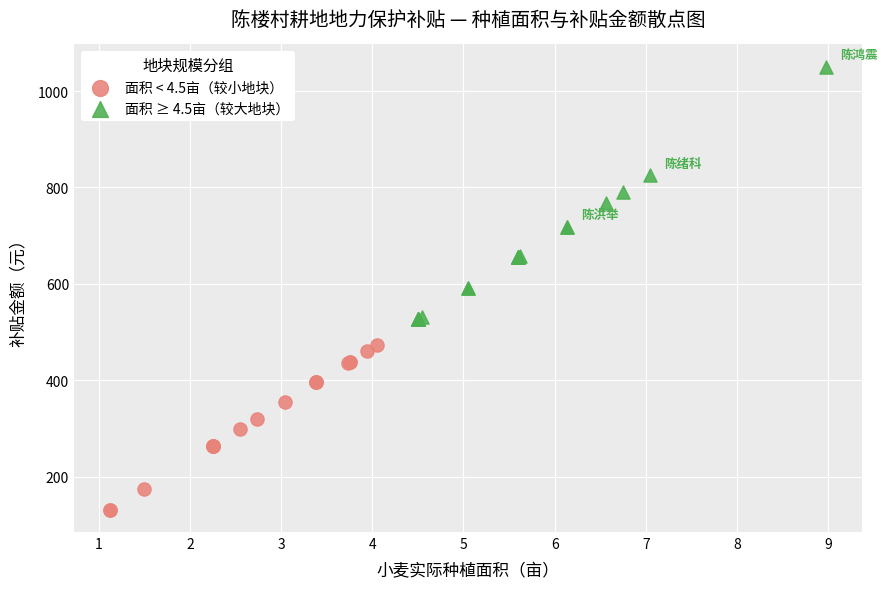

Which series has the largest Y range (max minus min)?

面积 ≥ 4.5亩（较大地块）